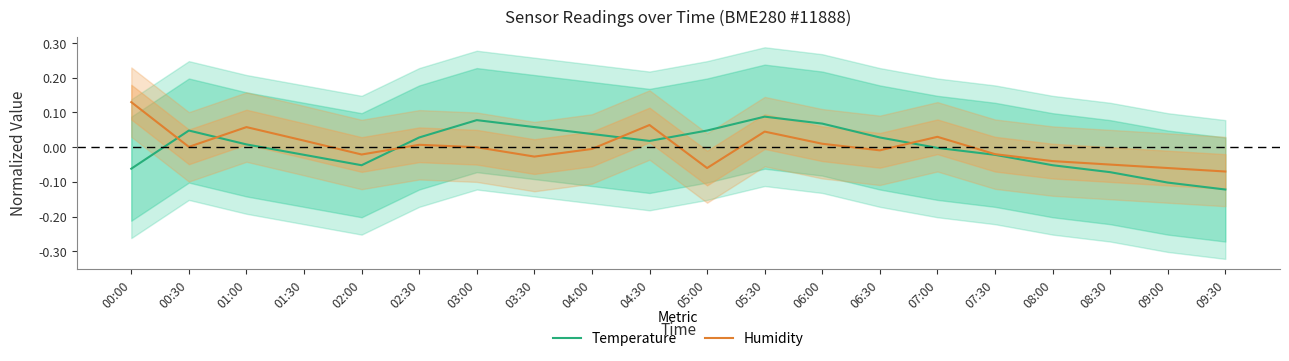

Is the value of Temperature at 07:00 greater than the value of Humidity at 02:00?

Yes